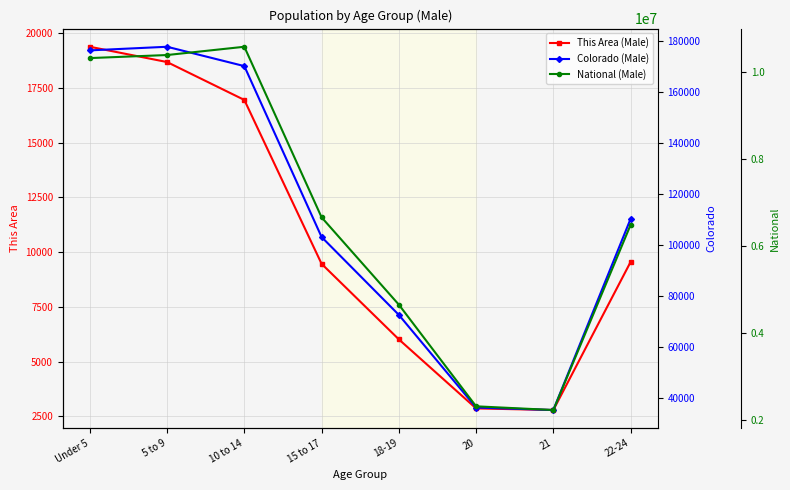

Which category has the lowest value in the Colorado (Male) series?

21